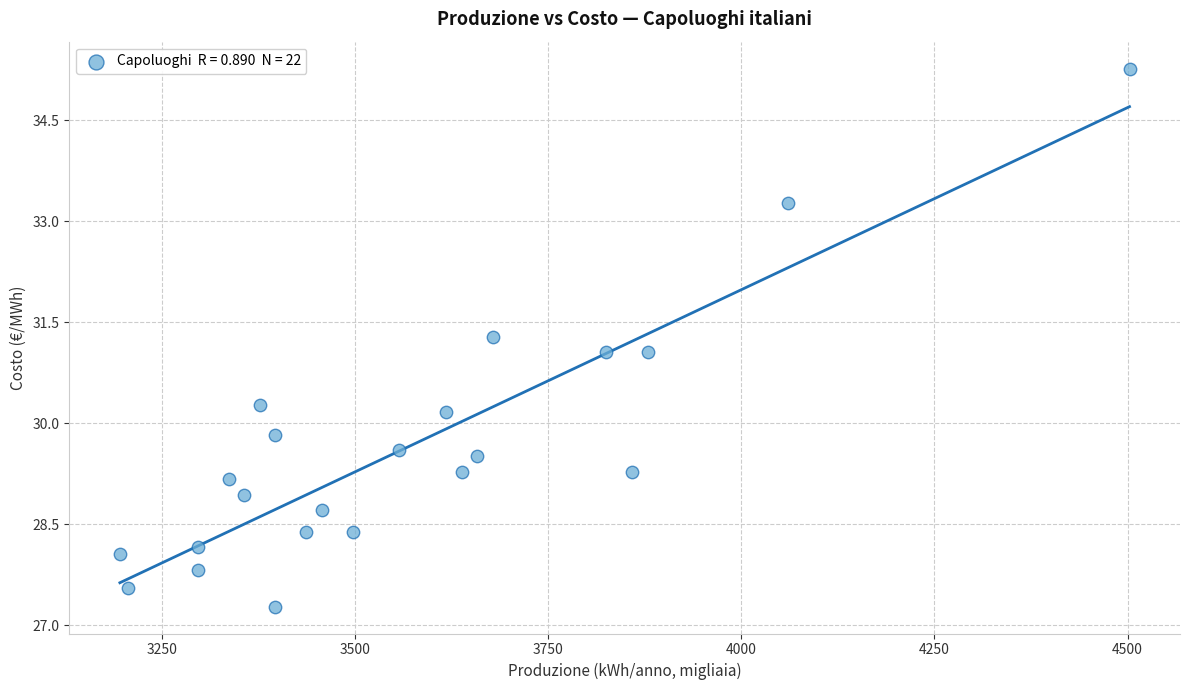

What is the range of Y values (max minus min)?

8.0